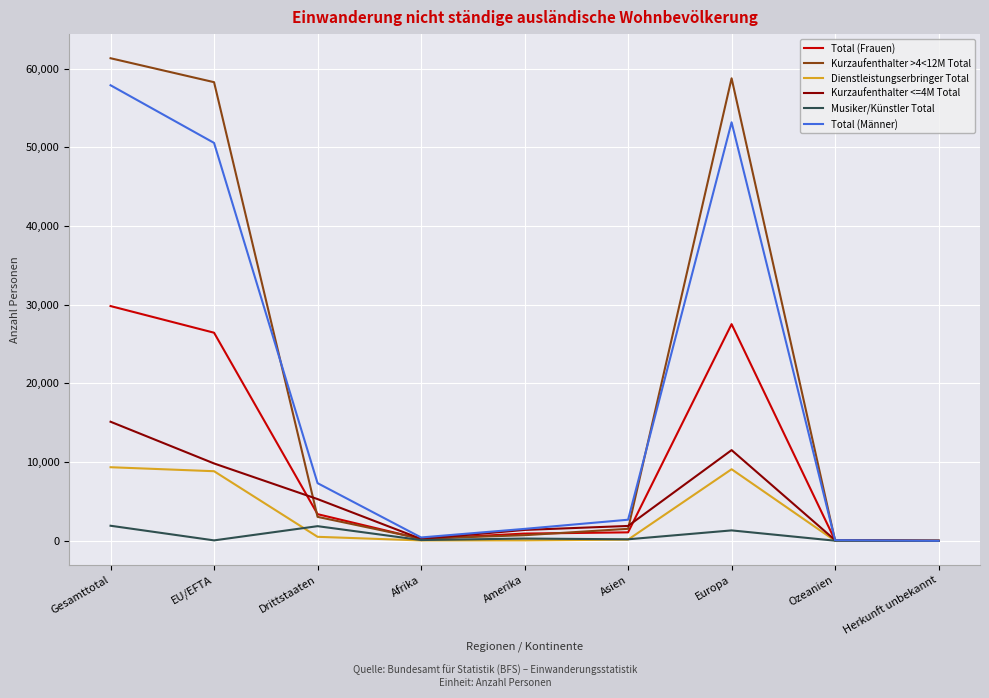

What is the difference between the Dienstleistungserbringer Total values at Ozeanien and Europa?

9093